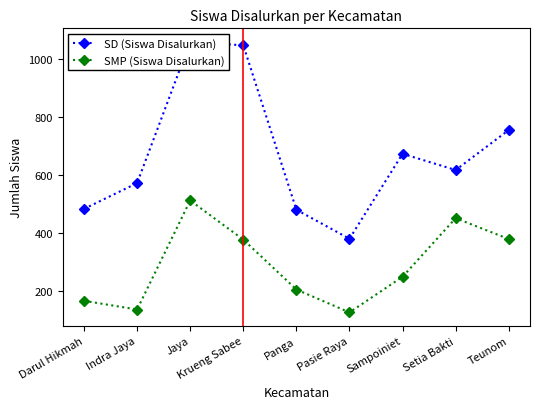

What position from the right is Darul Hikmah?

9